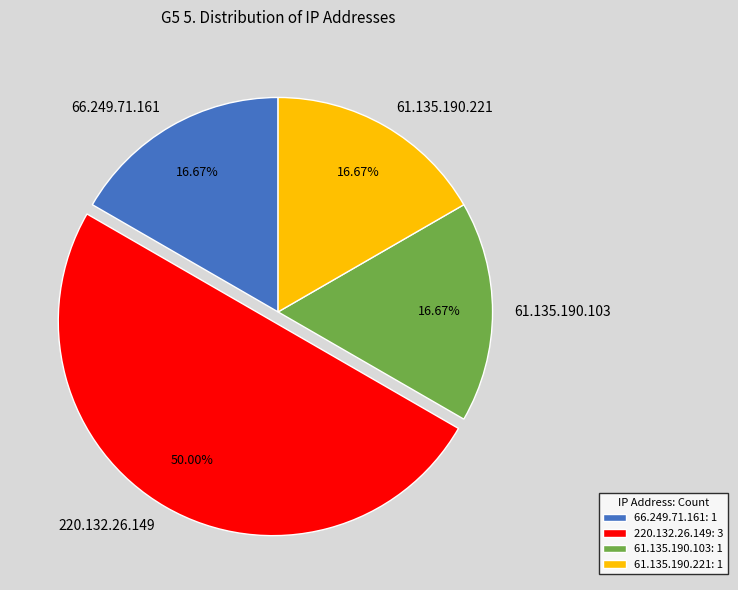

Count the number of slices in the pie.

4